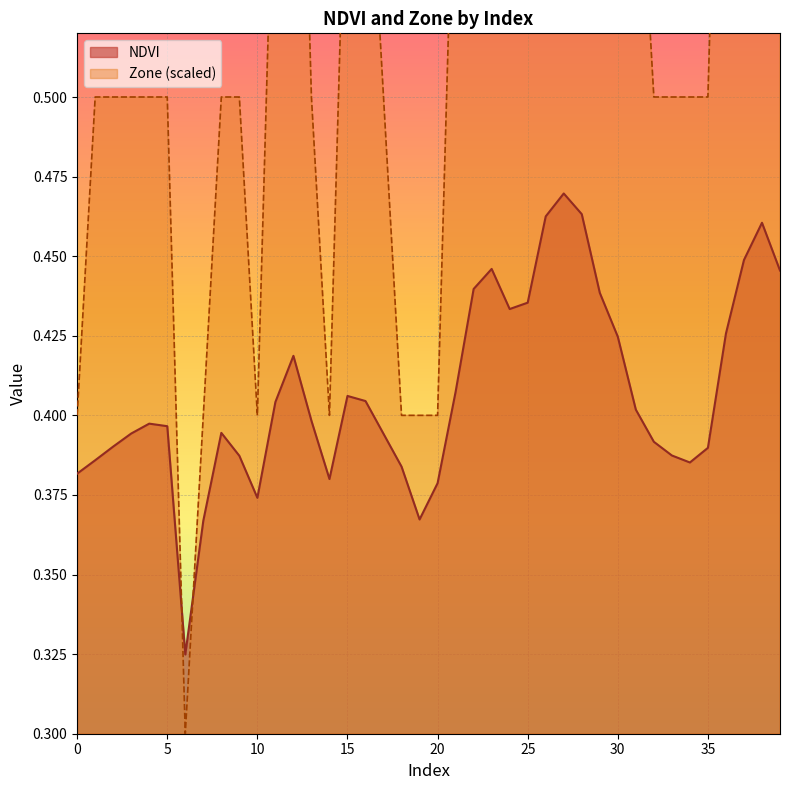

How many lines are shown in the chart?

2